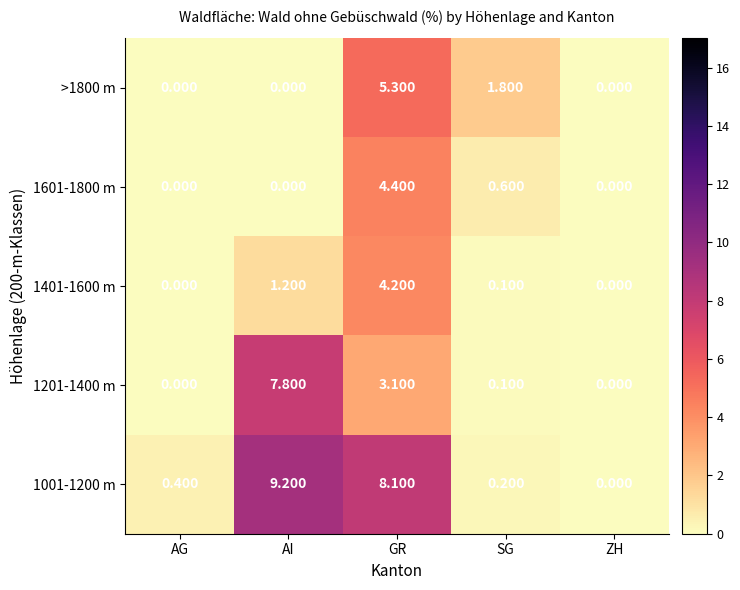

At which label is 1201-1400 m closest to 3?

GR